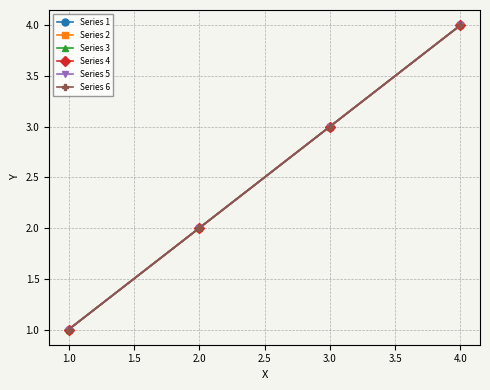

What is the average value of the Series 4 series?

2